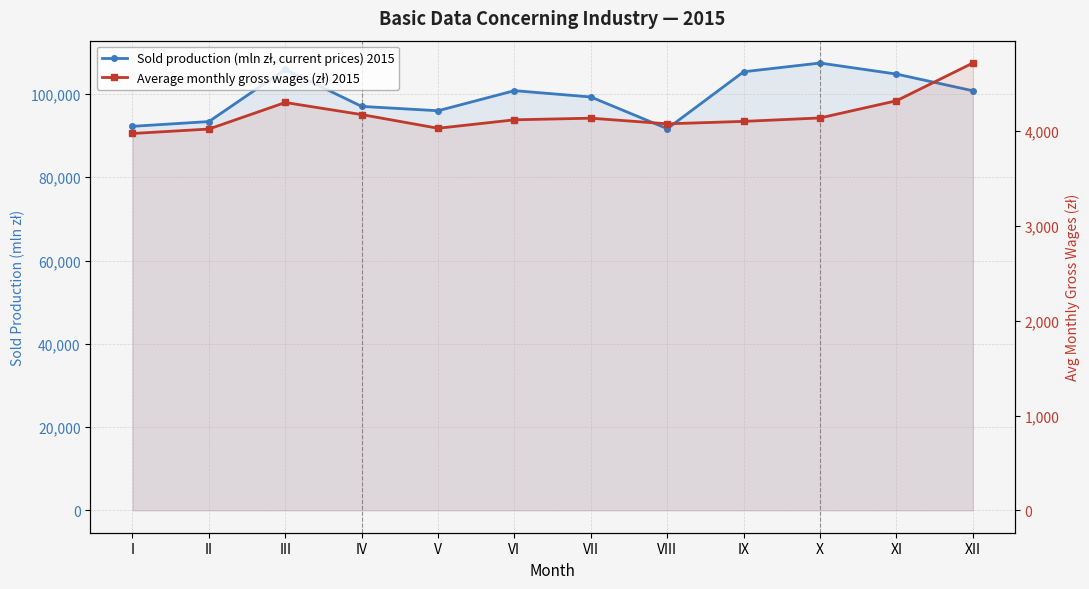

At which category does Average monthly gross wages (zł) 2015 reach its first local peak?

III